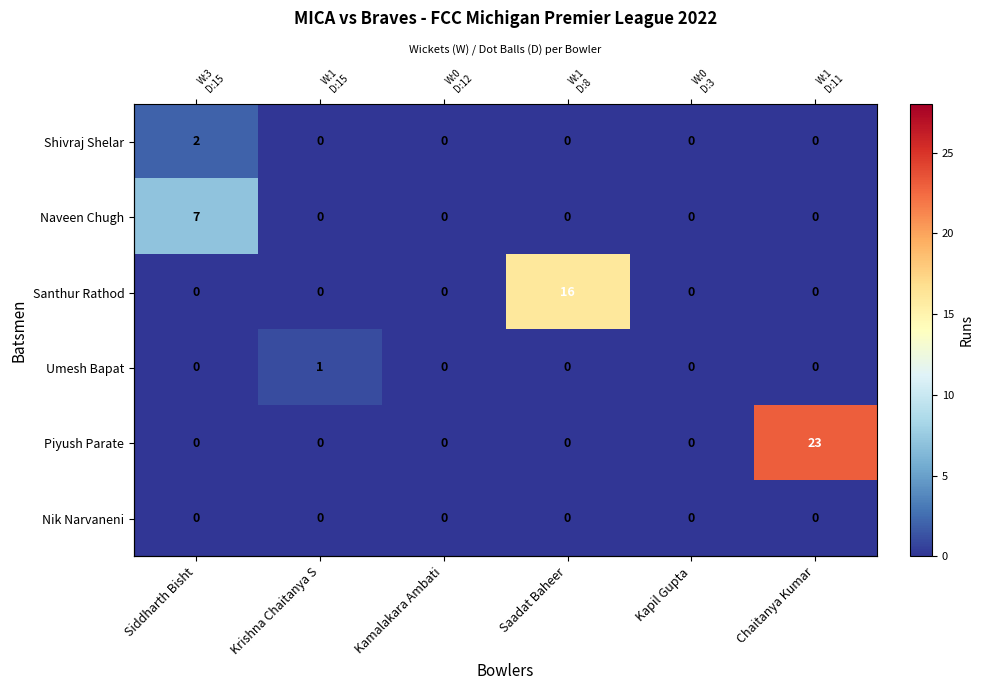

Rank the categories by Piyush Parate value from lowest to highest.

Siddharth Bisht, Krishna Chaitanya S, Kamalakara Ambati, Saadat Baheer, Kapil Gupta, Chaitanya Kumar